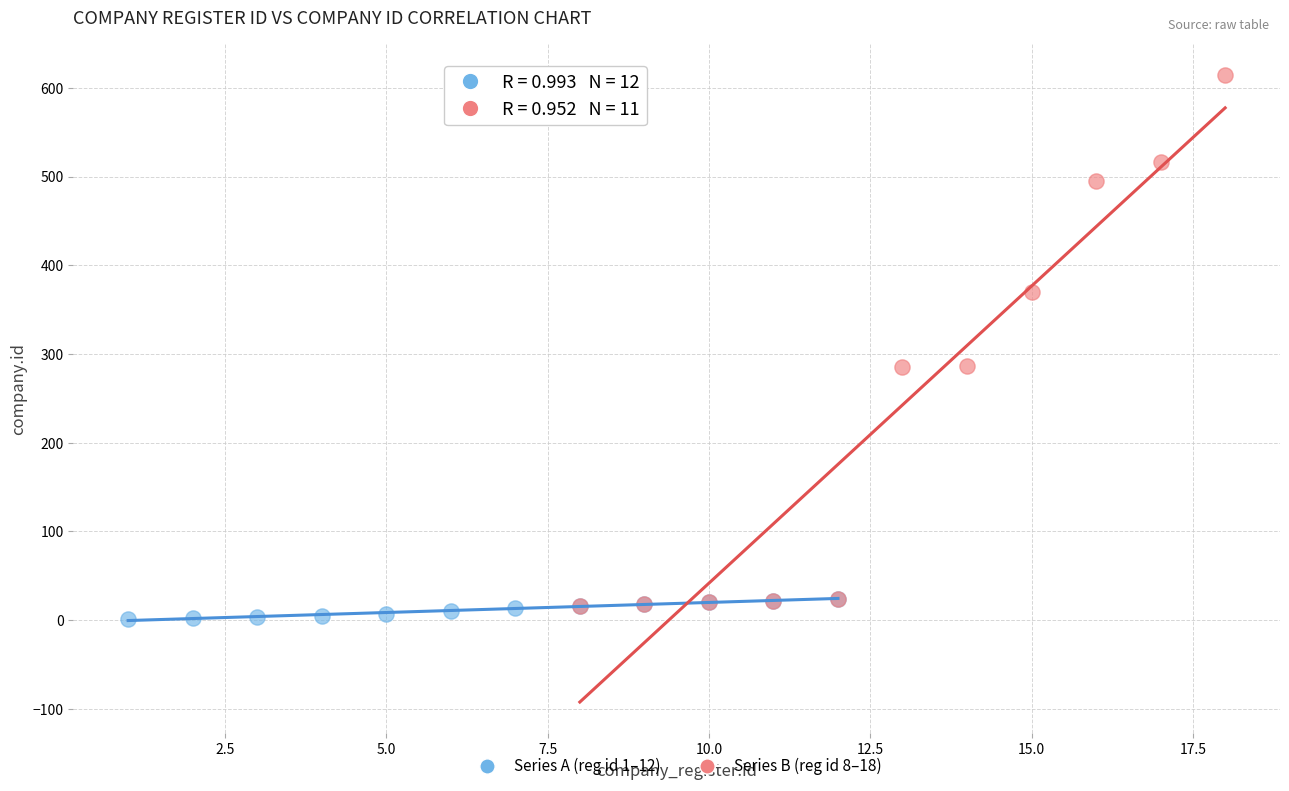

Which series reaches the maximum Y coordinate?

Series B (reg id 8–18)